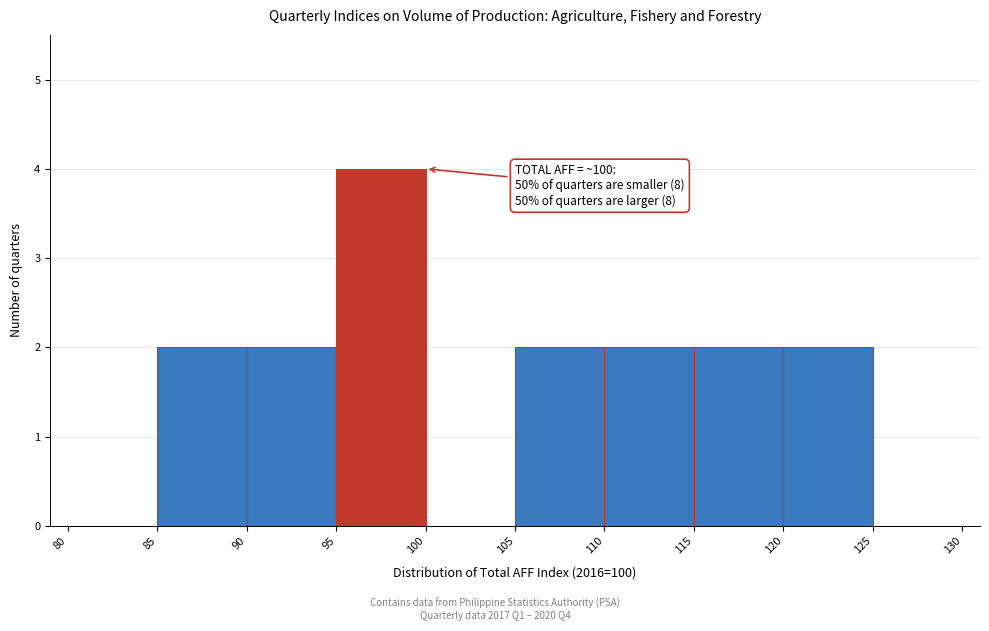

Which range on the x-axis has the tallest bar?

95 to 100